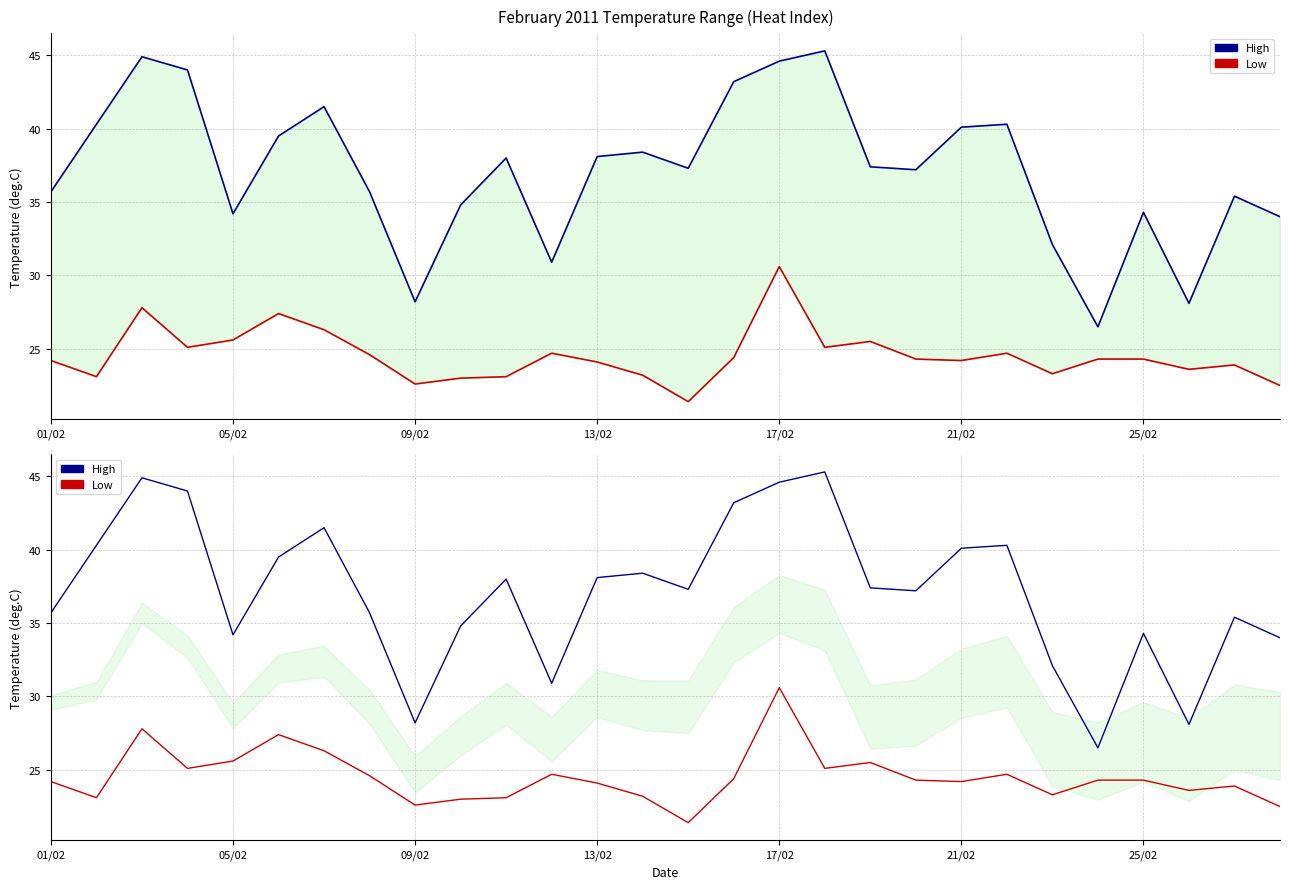

Reading right to left, transcribe all the data shown in this chart.

High: 34.0	35.4	28.1	34.3	26.5	32.1	40.3	40.1	37.2	37.4	45.3	44.6	43.2	37.3	38.4	38.1	30.9	38.0	34.8	28.2	35.7	41.5	39.5	34.2	44.0	44.9	40.3	35.7
Low: 22.5	23.9	23.6	24.3	24.3	23.3	24.7	24.2	24.3	25.5	25.1	30.6	24.4	21.4	23.2	24.1	24.7	23.1	23.0	22.6	24.6	26.3	27.4	25.6	25.1	27.8	23.1	24.2